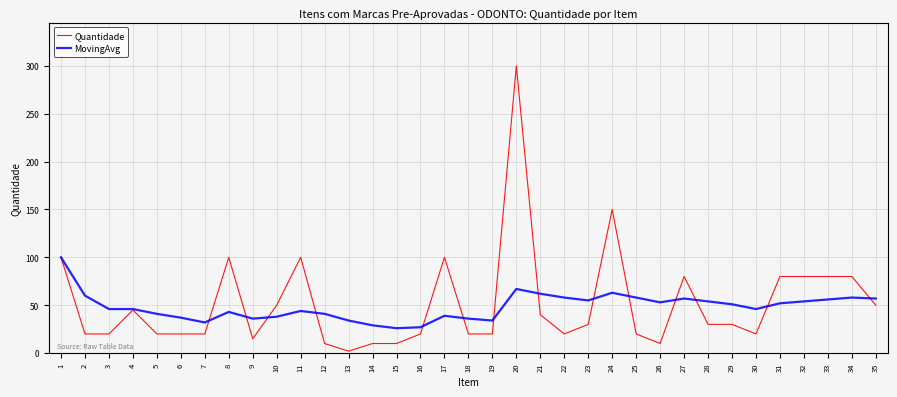

Is this an area chart (filled region under the line)?

No